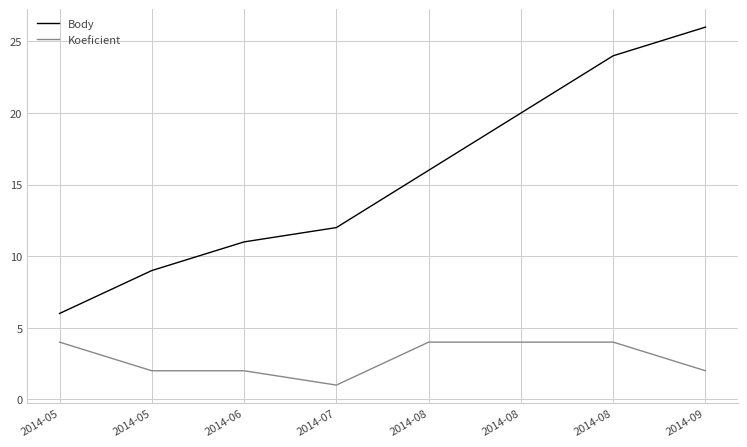

Read the Body value at 2014-08.

24